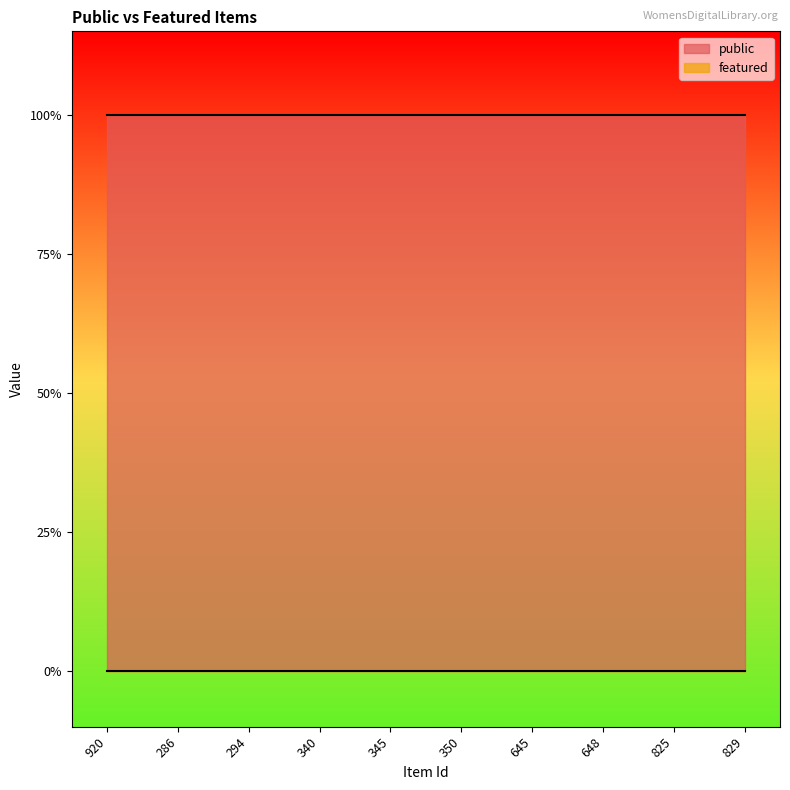

True or false: featured and public intersect in this chart.

False